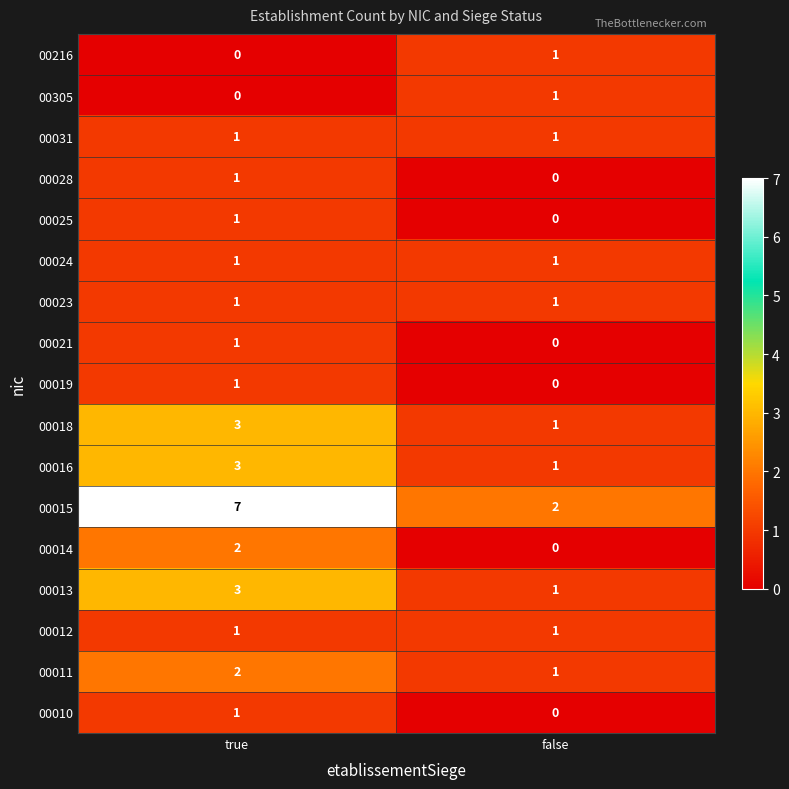

Between true and false, which series saw the biggest shift?

00015